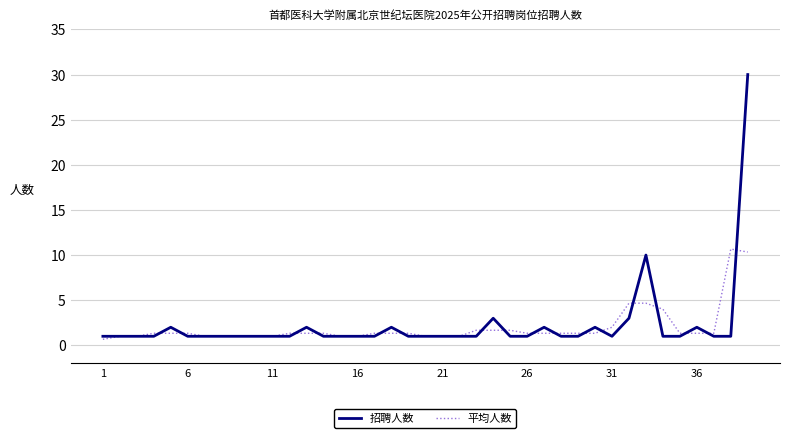

Reading left to right, what are all the values shown in this chart?

招聘人数: 1.0	1.0	1.0	1.0	2.0	1.0	1.0	1.0	1.0	1.0	1.0	1.0	2.0	1.0	1.0	1.0	1.0	2.0	1.0	1.0	1.0	1.0	1.0	3.0	1.0	1.0	2.0	1.0	1.0	2.0	1.0	3.0	10.0	1.0	1.0	2.0	1.0	1.0	30.0
平均人数: 0.7	1.0	1.0	1.3	1.3	1.3	1.0	1.0	1.0	1.0	1.0	1.3	1.3	1.3	1.0	1.0	1.3	1.3	1.3	1.0	1.0	1.0	1.7	1.7	1.7	1.3	1.3	1.3	1.3	1.3	2.0	4.7	4.7	4.0	1.3	1.3	1.3	10.7	10.3